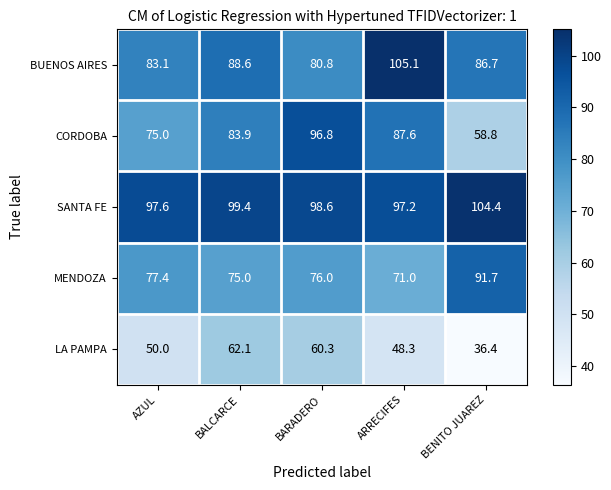

Which label corresponds to the smallest value in the chart?

BENITO JUAREZ